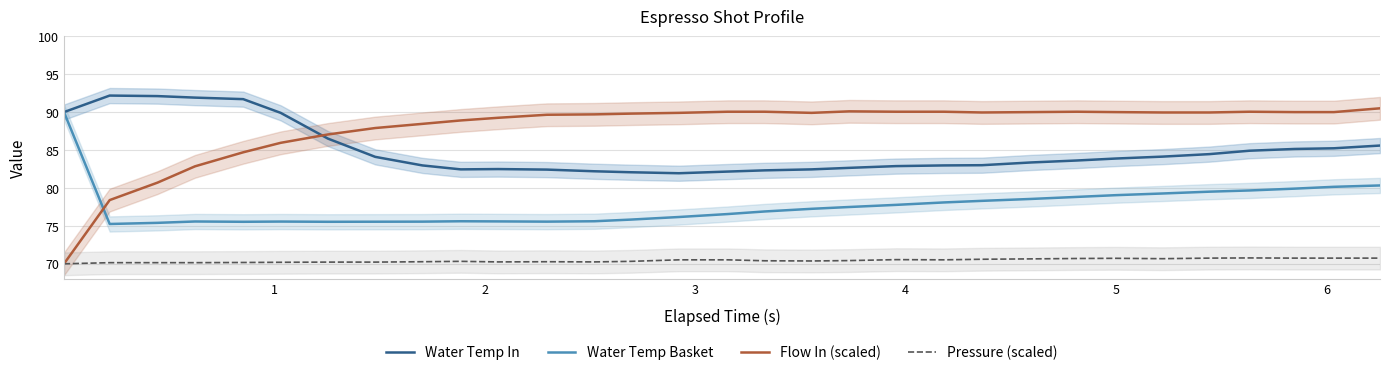

What is the lowest value of the Flow In (scaled) series?

70.0